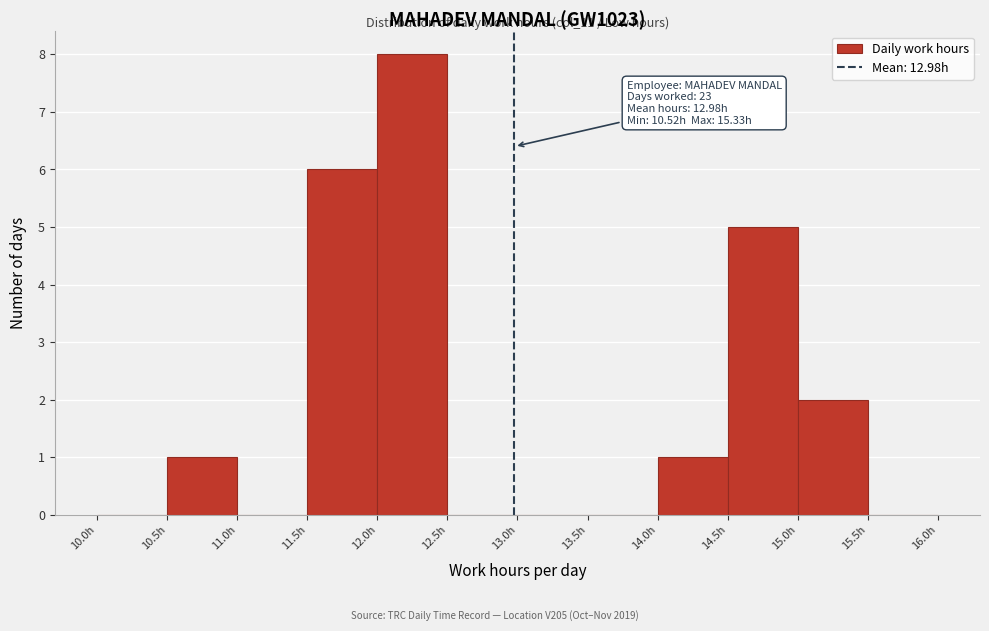

Over which range of the x-axis is the bar tallest?

12.0 to 12.5